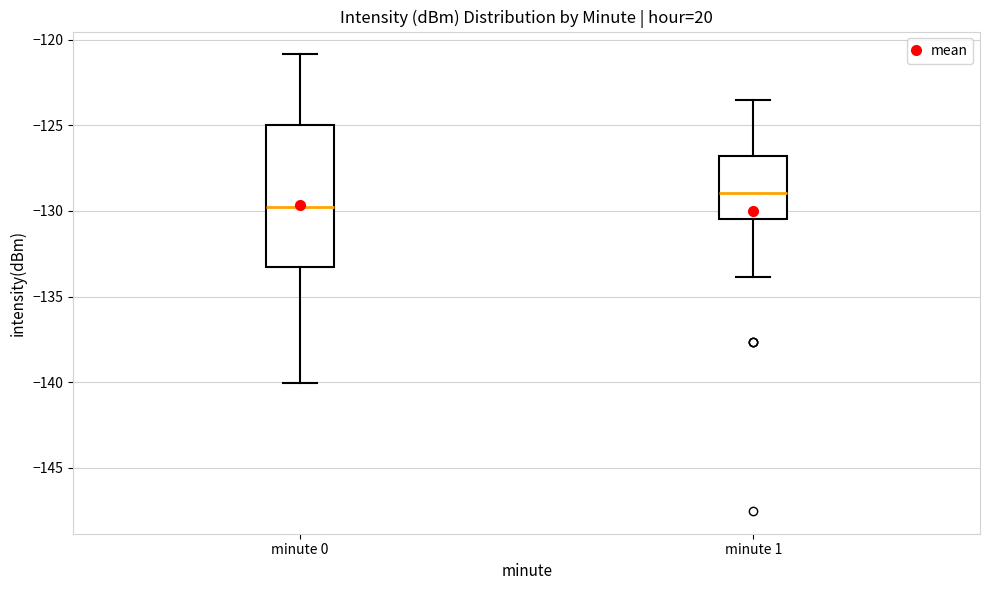

Reading left to right, read every box against the y-axis: the position of its median line, the range the box covers, and the ends of its whiskers. The values are not printed on the chart, so give them approximately, as read against the axis.

minute 0: median -130.0, box -133.5 to -125.0, whiskers -140.0 to -121.0
minute 1: median -129.0, box -130.5 to -127.0, whiskers -134.0 to -123.5